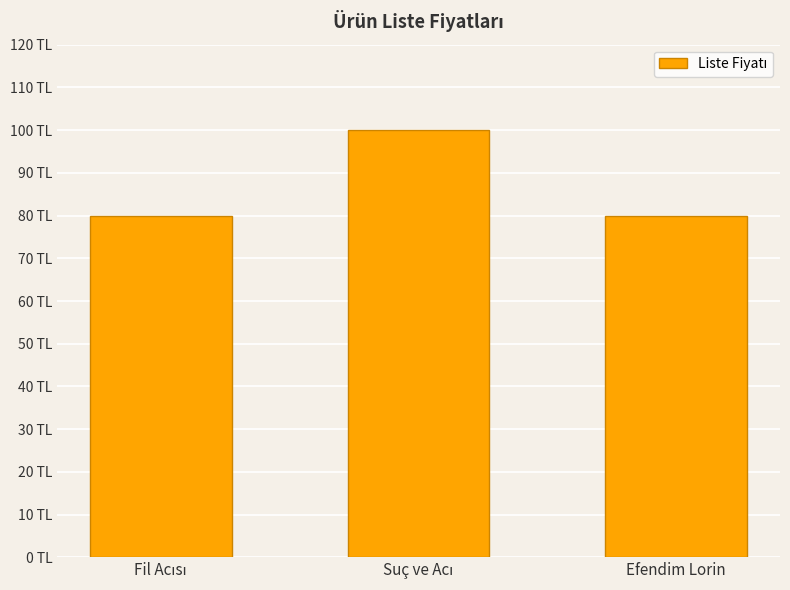

Reading left to right, transcribe all the data shown in this chart.

Fil Acısı=80	Suç ve Acı=100	Efendim Lorin=80